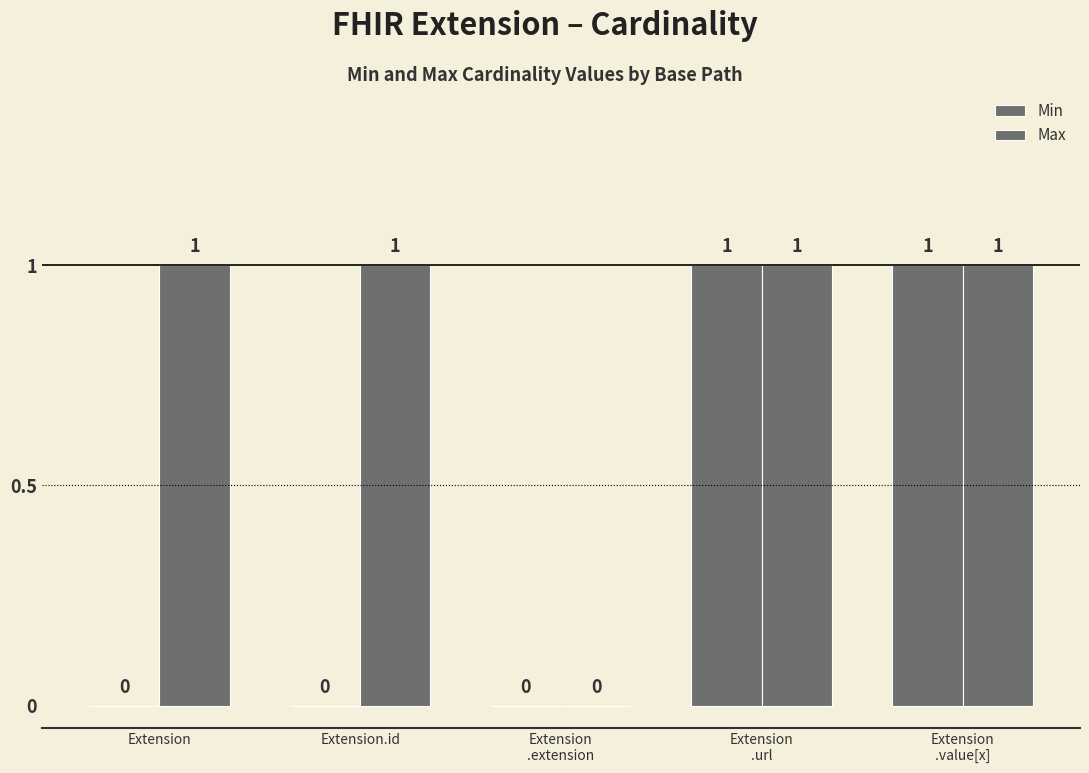

Rank the series at Extension
.extension from highest to lowest value.

Min, Max